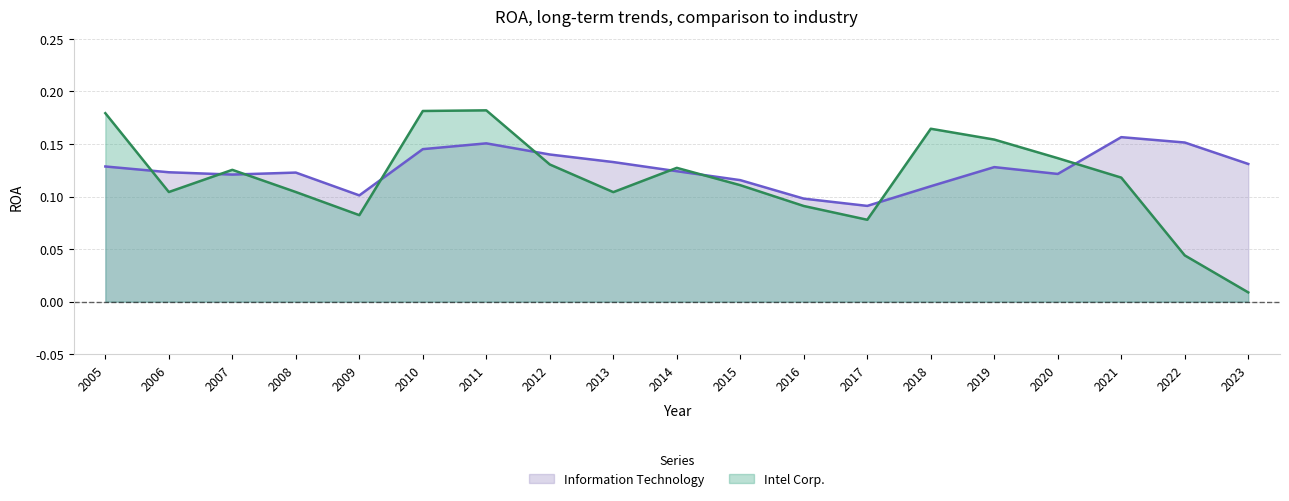

Which series has the largest total across all categories?

Information Technology